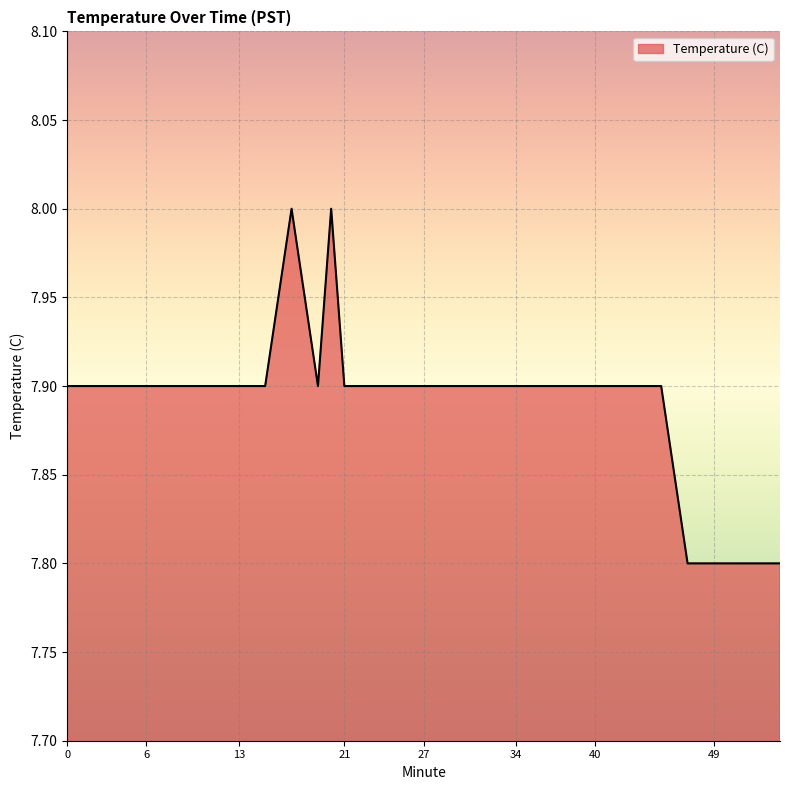

What is the minimum value shown in the chart?

7.8